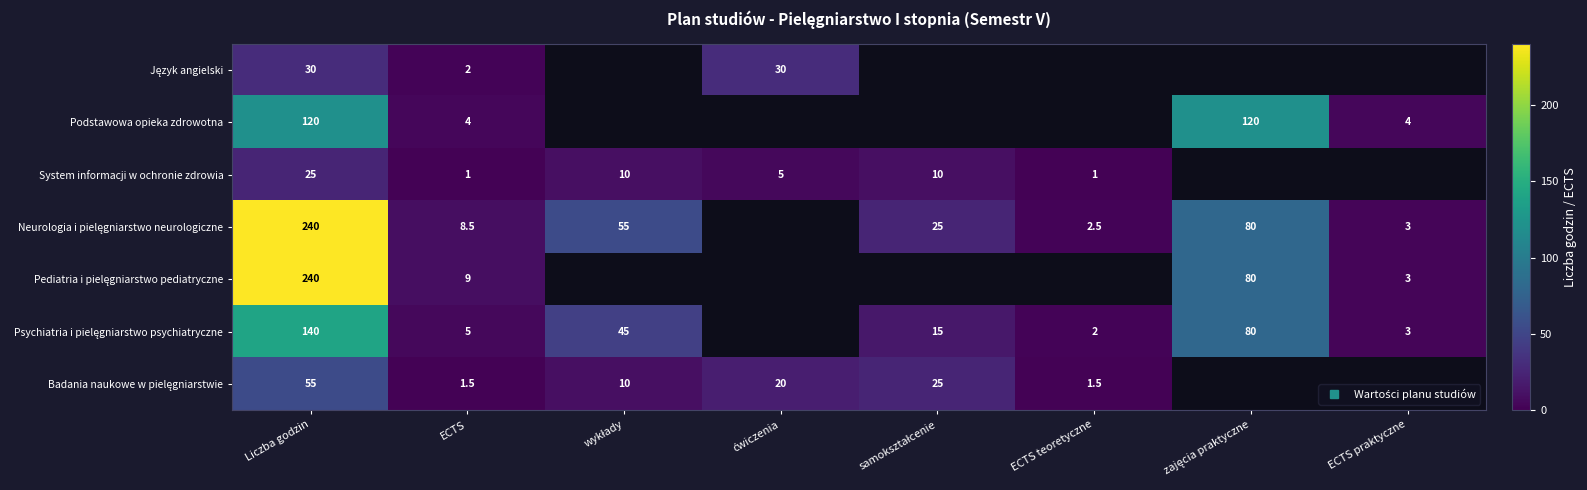

List the series in order of their peak value, lowest first.

System informacji w ochronie zdrowia, Język angielski, Badania naukowe w pielęgniarstwie, Podstawowa opieka zdrowotna, Psychiatria i pielęgniarstwo psychiatryczne, Neurologia i pielęgniarstwo neurologiczne, Pediatria i pielęgniarstwo pediatryczne